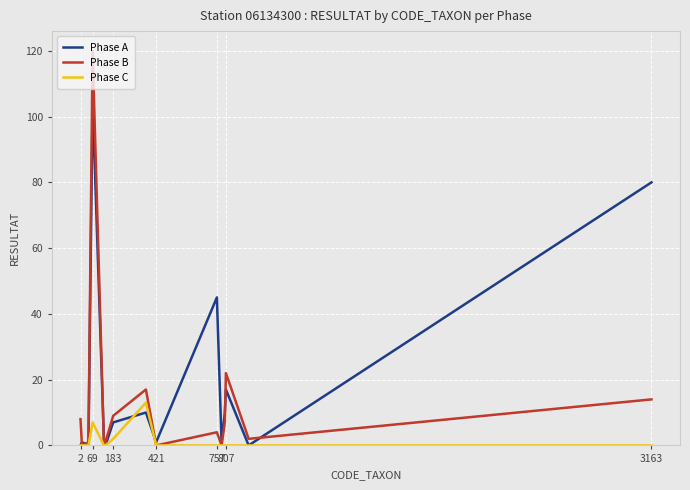

What is the greatest value displayed?

120